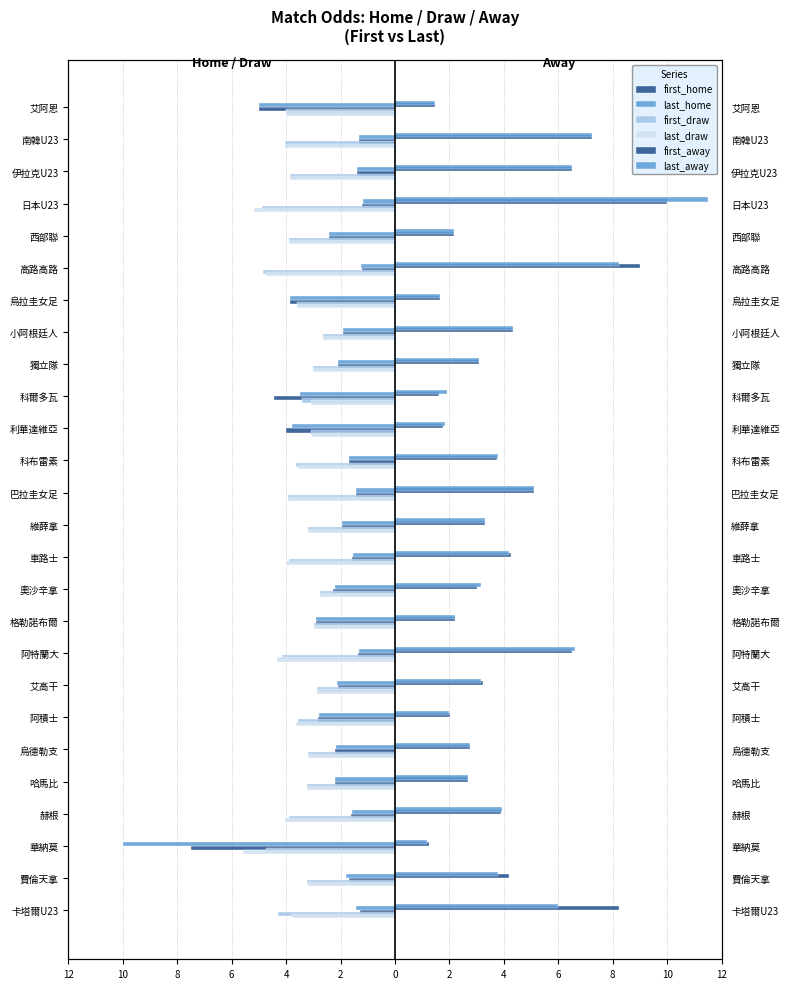

Count the number of categories in the chart.

26